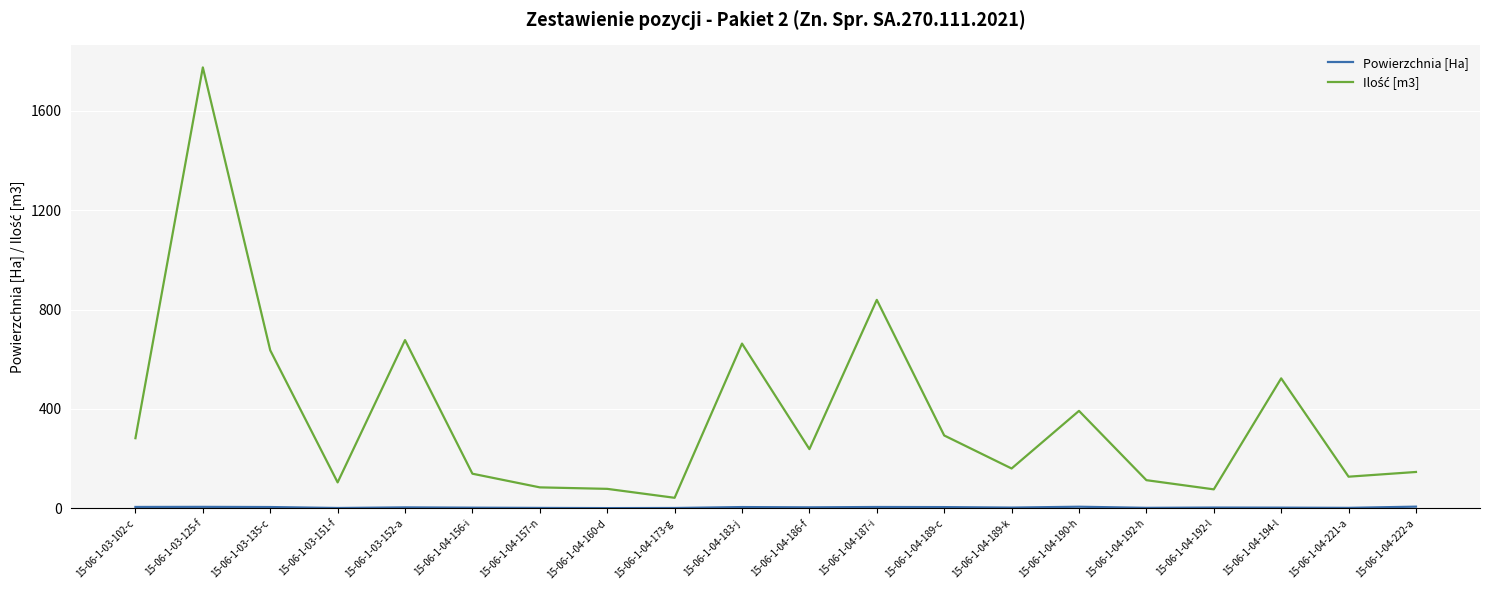

What is the maximum value shown in the chart?

1775.0